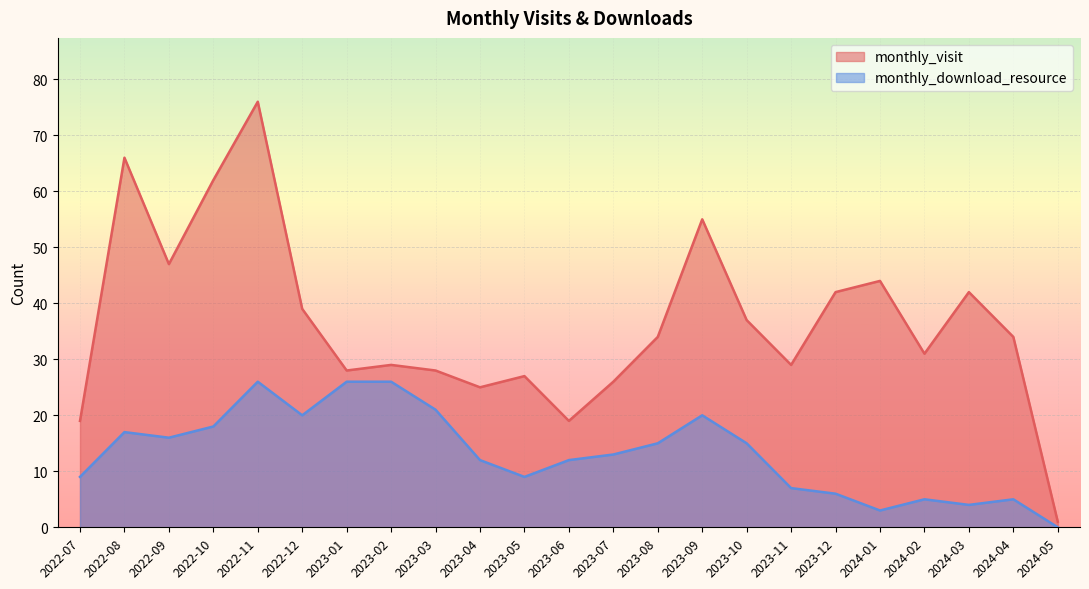

In monthly_visit, how many points are higher than both neighbors (excluding endpoints)?

7